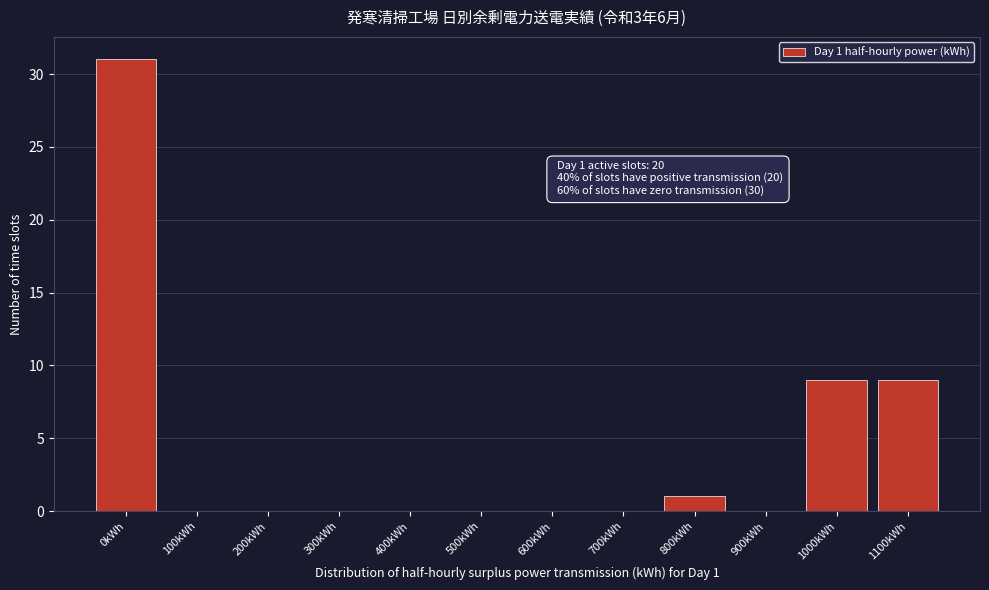

Reading right to left, what are all the values shown in this chart?

1100kWh=9	1000kWh=9	900kWh=0	800kWh=1	700kWh=0	600kWh=0	500kWh=0	400kWh=0	300kWh=0	200kWh=0	100kWh=0	0kWh=31